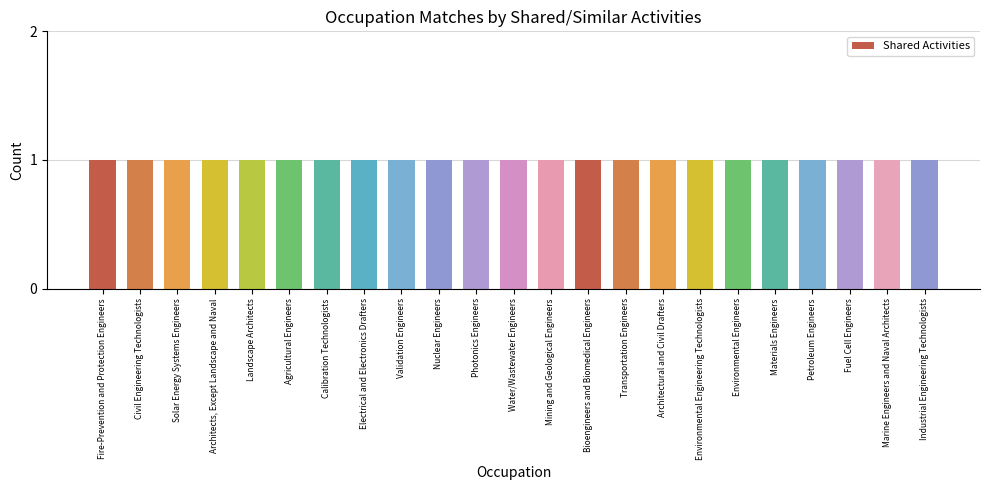

Which category has the highest value in the Shared Activities series?

Fire-Prevention and Protection Engineers